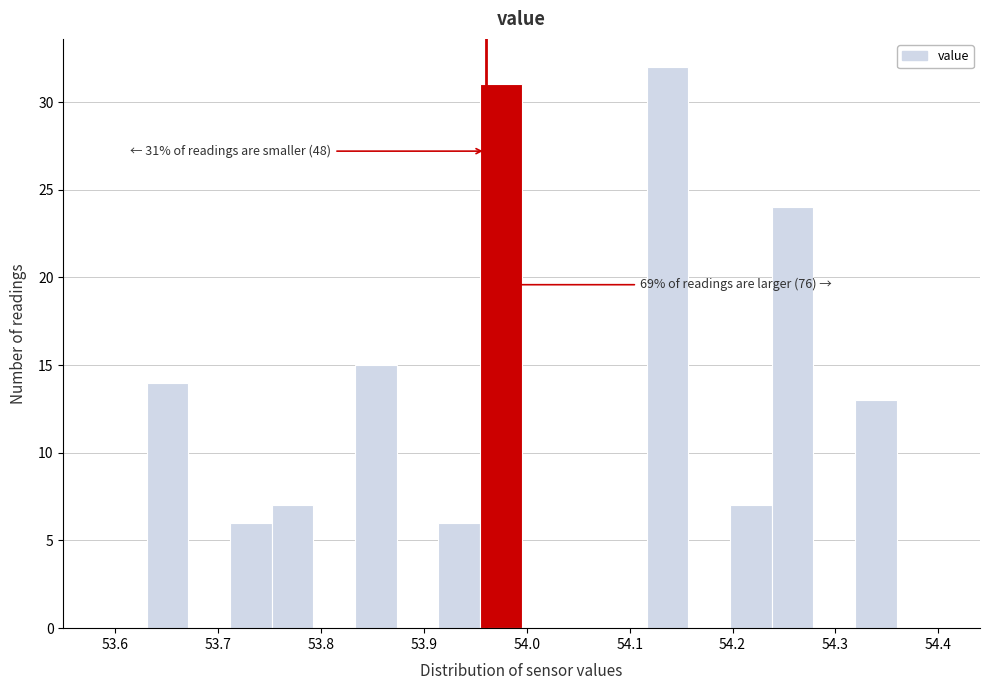

Which range on the x-axis has the tallest bar?

54.12 to 54.16